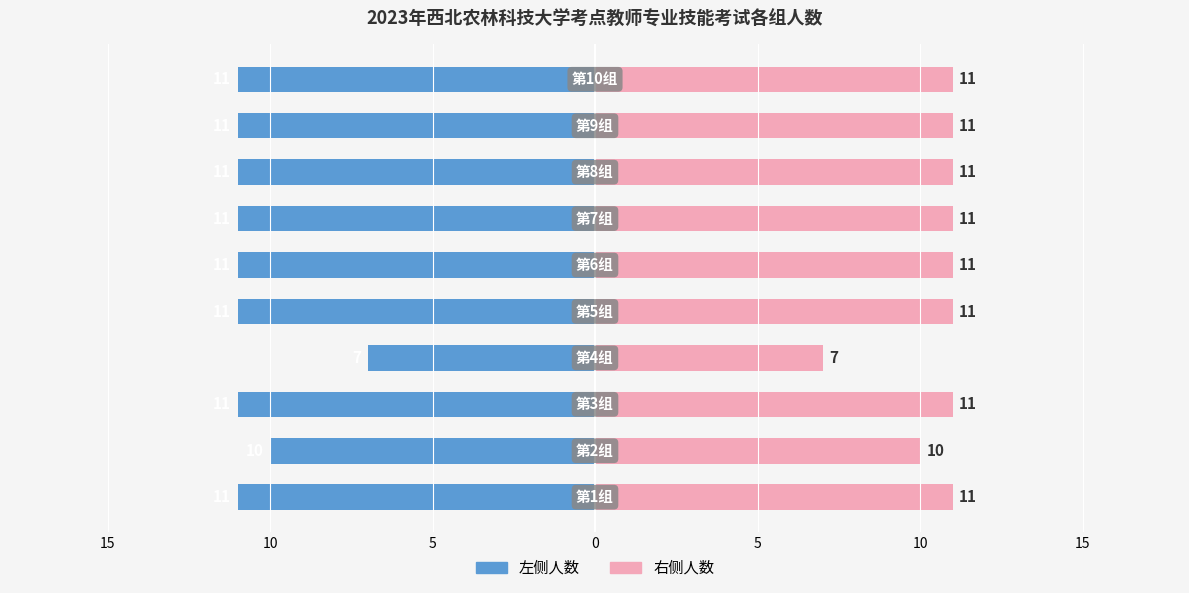

Count the 各组人数(右) values in the range 11 to 12.

8